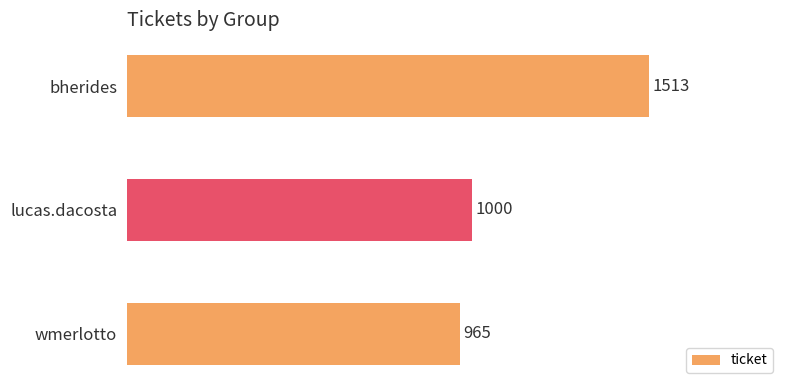

How many data points does each series have?

3